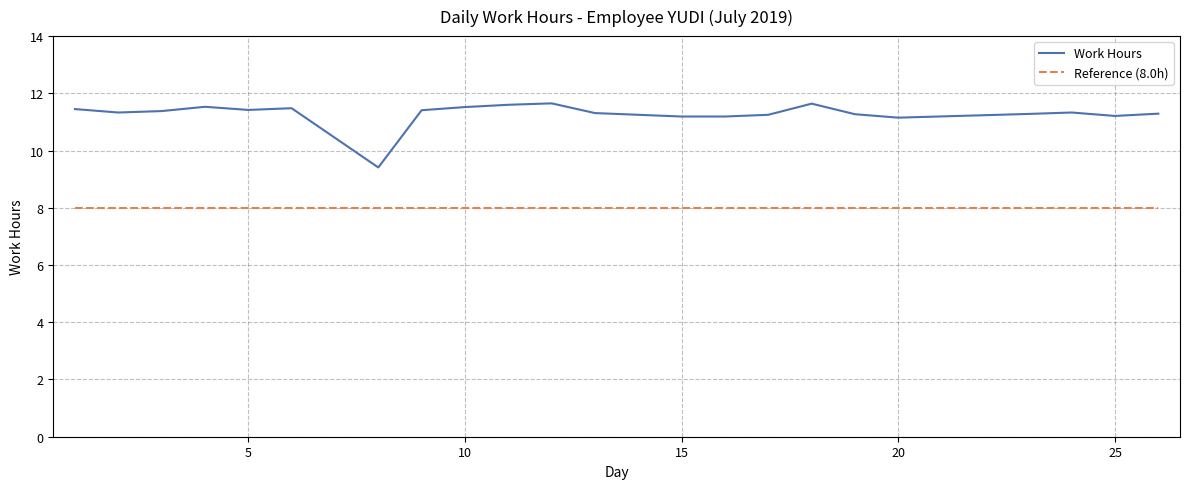

What is the greatest value displayed?

11.7